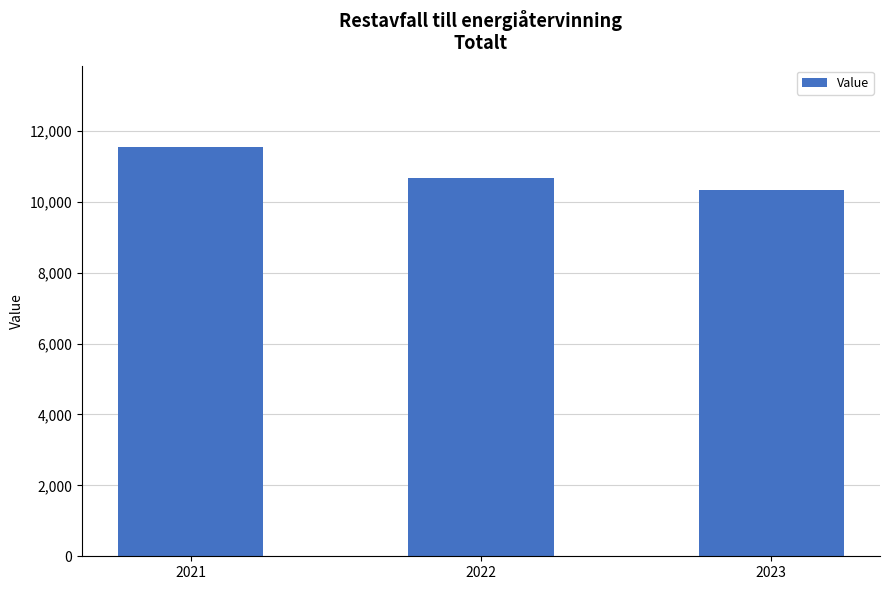

What value does the data have at 2021, to the nearest 10?

11530